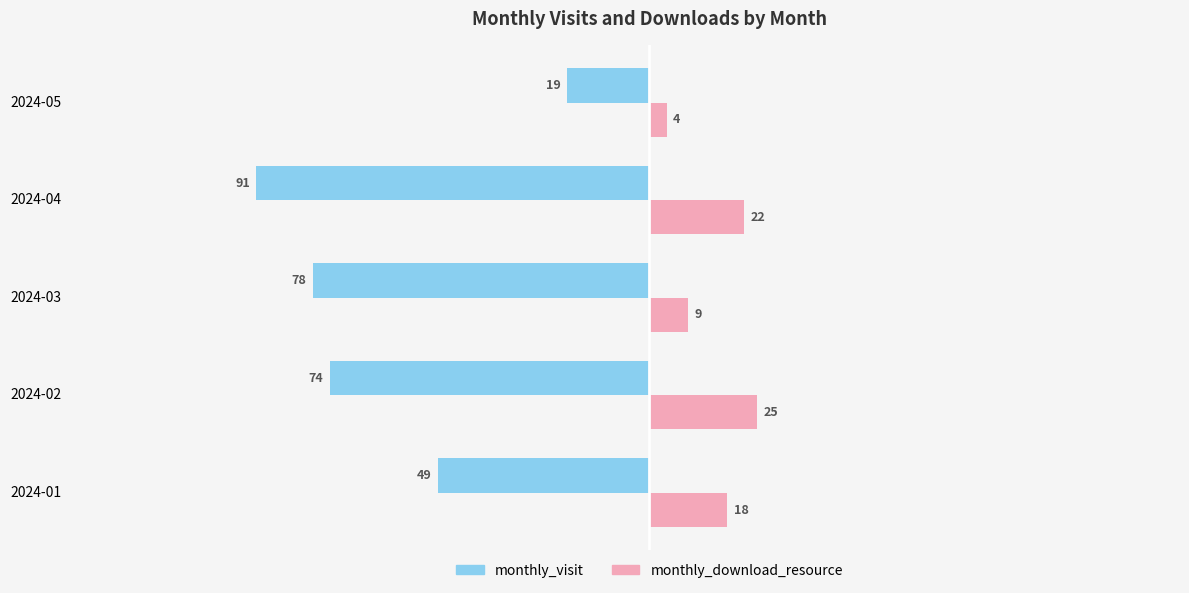

Which series has the largest total across all categories?

monthly_download_resource